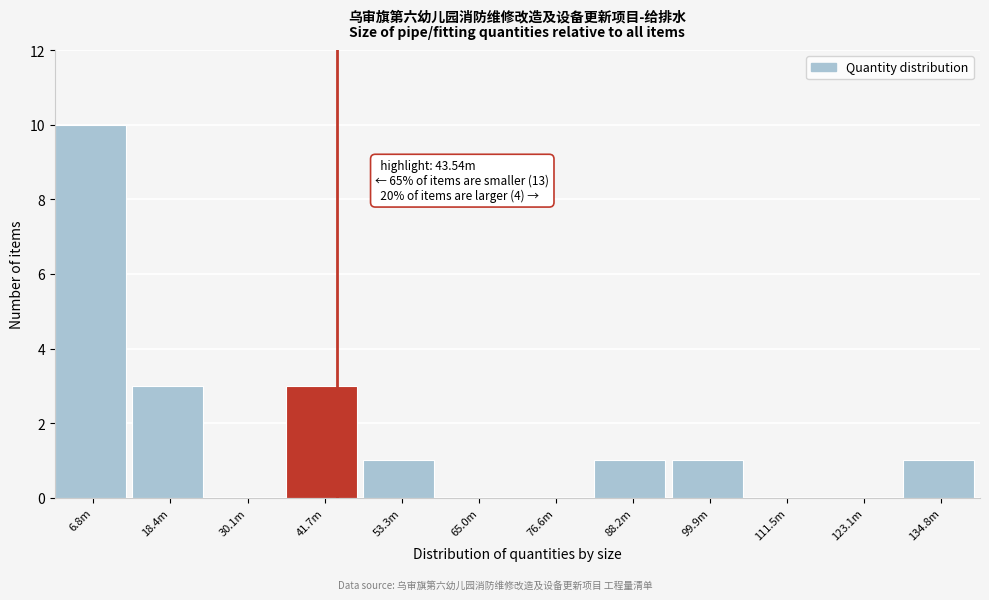

Reading left to right, transcribe all the data shown in this chart.

6.8m=10	18.4m=3	30.1m=0	41.7m=3	53.3m=1	65.0m=0	76.6m=0	88.2m=1	99.9m=1	111.5m=0	123.1m=0	134.8m=1